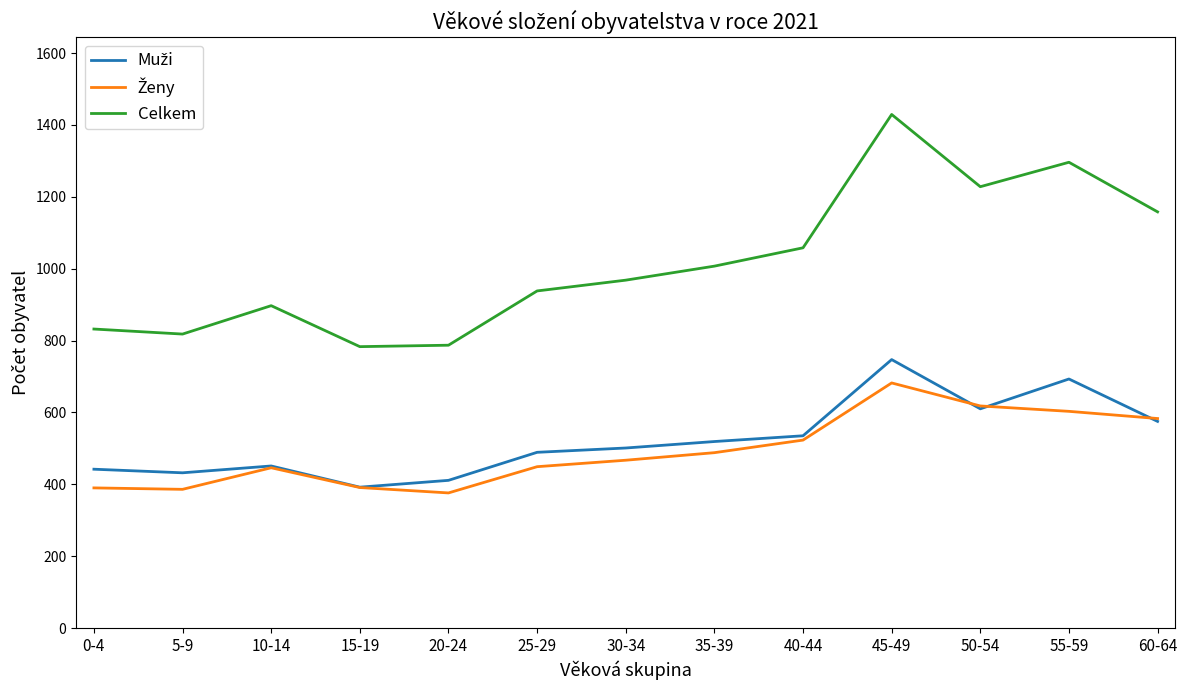

The Celkem series shows 502 at 30-34. True or false?

False